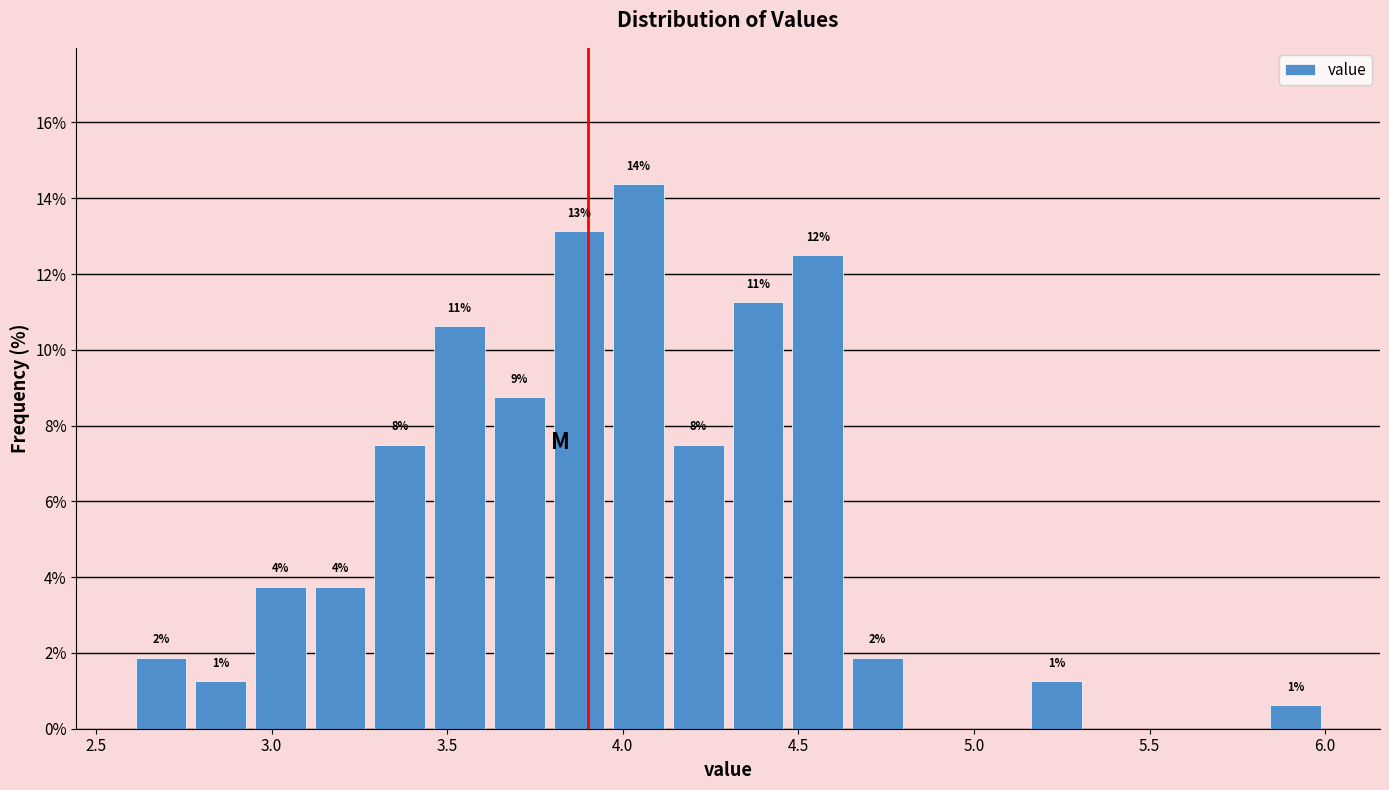

Around what value on the x-axis is the tallest bar? Give the approximate position of its centre, as read against the axis.

4.05